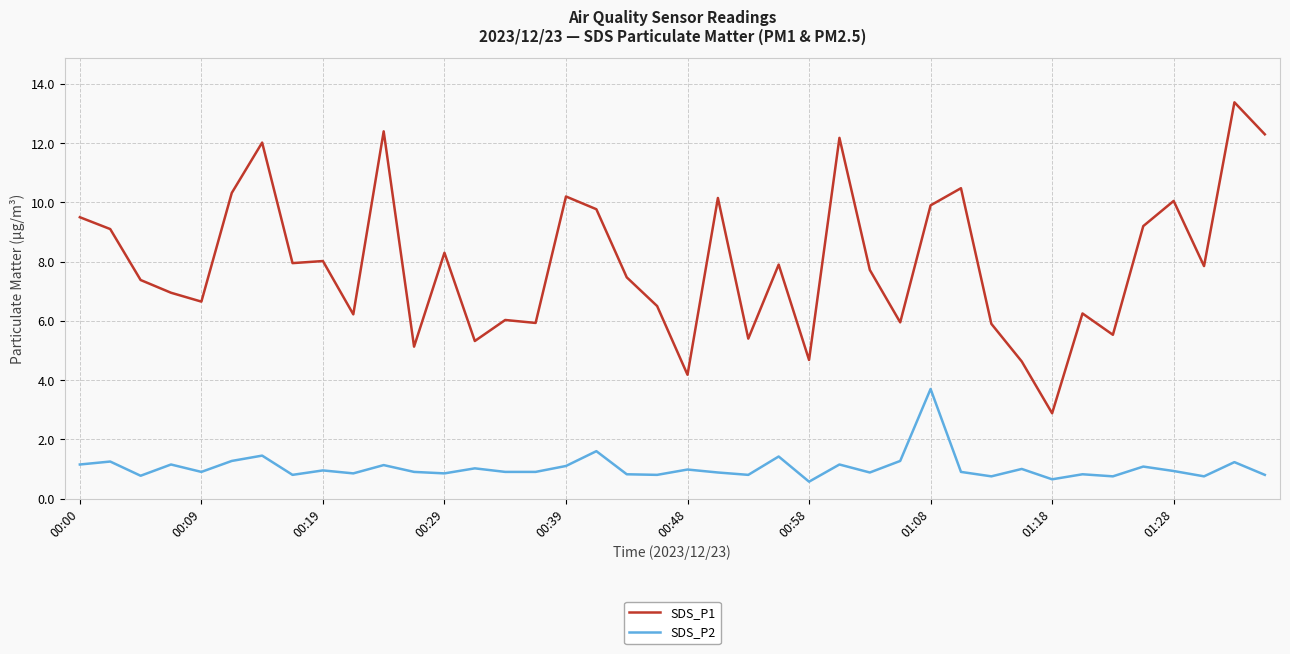

True or false: SDS_P2 and SDS_P1 intersect in this chart.

False